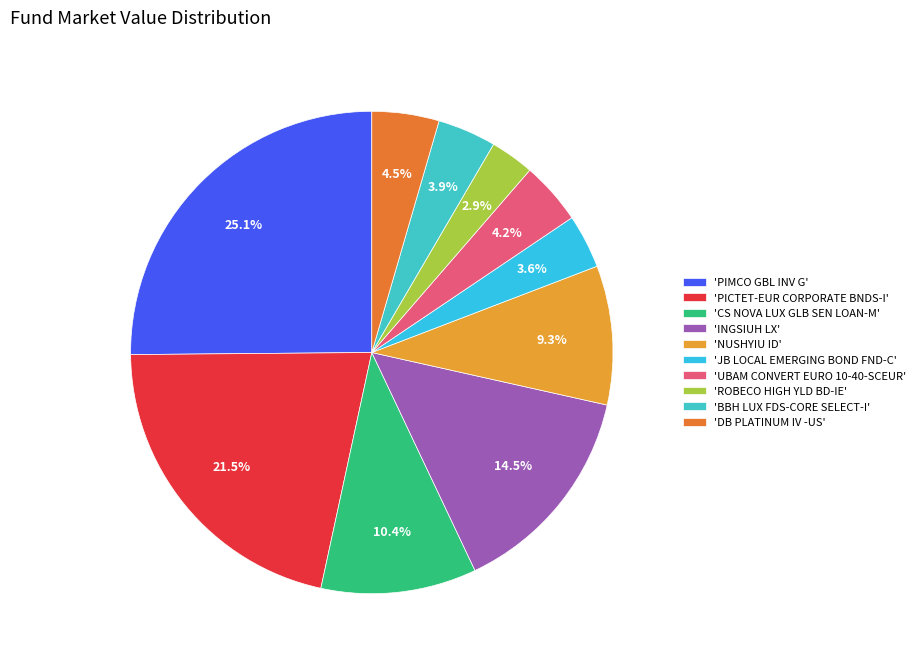

How many segments does this pie chart have?

10